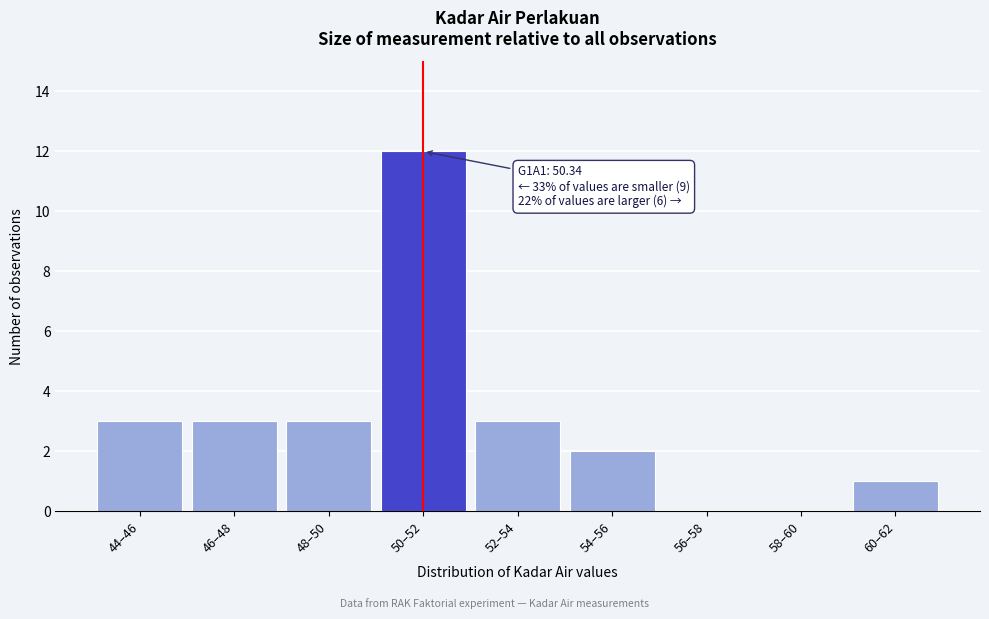

Reading left to right, what are all the values shown in this chart?

44–46=3	46–48=3	48–50=3	50–52=12	52–54=3	54–56=2	56–58=0	58–60=0	60–62=1